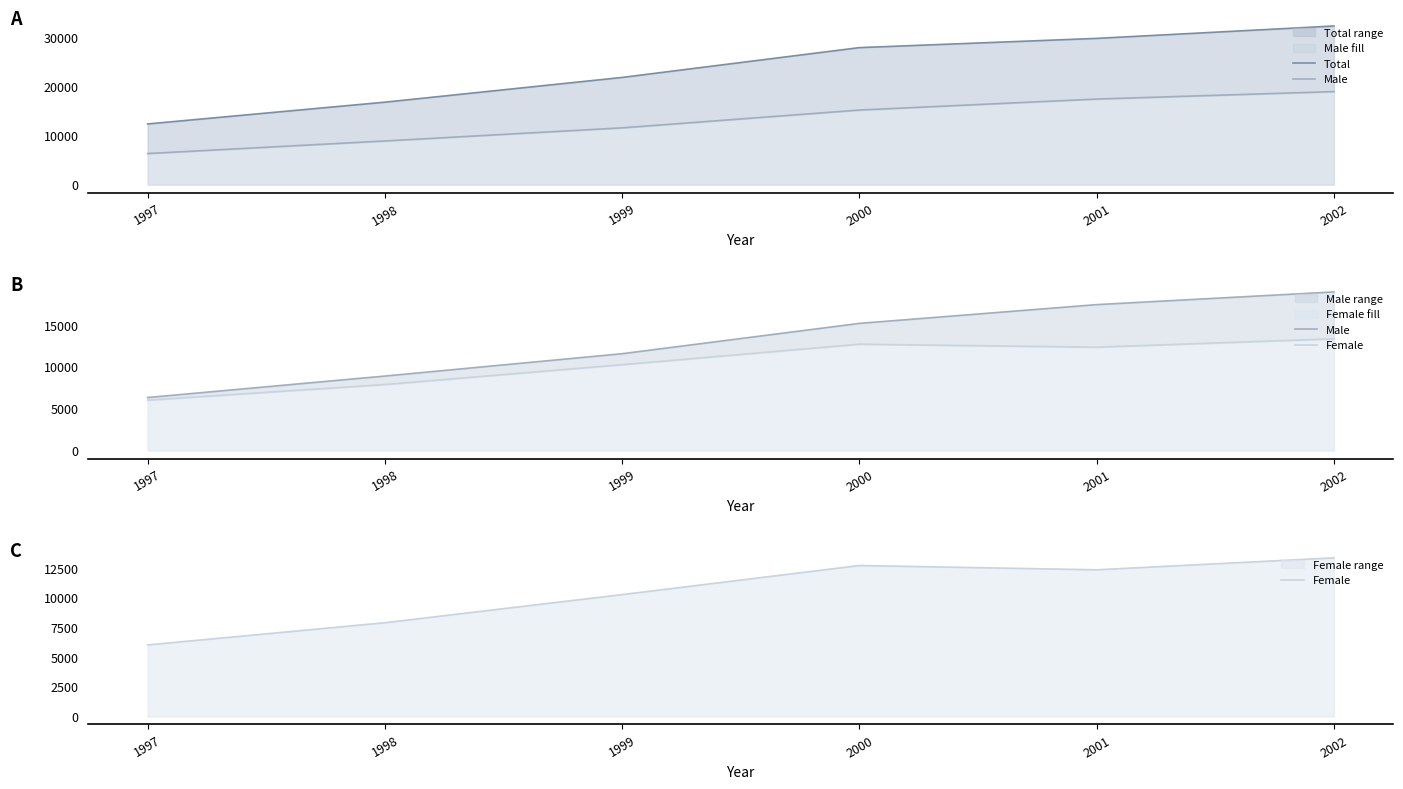

What is the highest value of the Total series?

32288